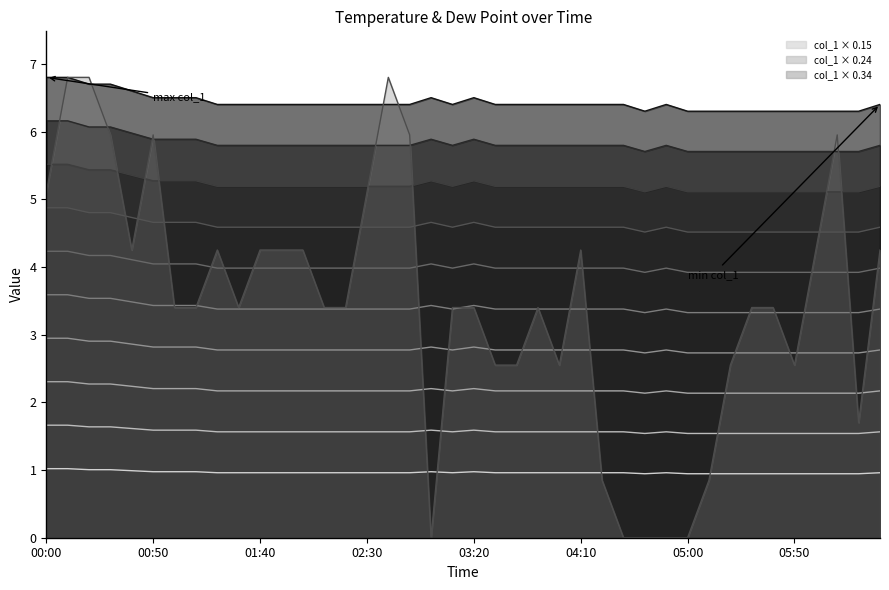

Reading right to left, what are all the values shown in this chart?

col_1: 06:30=1.6	06:20=1.5	06:10=1.5	06:00=1.5	05:50=1.5	05:40=1.5	05:30=1.5	05:20=1.5	05:10=1.5	05:00=1.5	04:50=1.6	04:40=1.5	04:30=1.6	04:20=1.6	04:10=1.6	04:00=1.6	03:50=1.6	03:40=1.6	03:30=1.6	03:20=1.6	03:10=1.6	03:00=1.6	02:50=1.6	02:40=1.6	02:30=1.6	02:20=1.6	02:10=1.6	02:00=1.6	01:50=1.6	01:40=1.6	01:30=1.6	01:20=1.6	01:10=1.6	01:00=1.6	00:50=1.6	00:40=1.6	00:30=1.6	00:20=1.6	00:10=1.7	00:00=1.7
col_2: 06:30=4.2	06:20=1.7	06:10=5.9	06:00=4.2	05:50=2.6	05:40=3.4	05:30=3.4	05:20=2.6	05:10=0.9	05:00=0.0	04:50=0.0	04:40=0.0	04:30=0.0	04:20=0.9	04:10=4.2	04:00=2.6	03:50=3.4	03:40=2.6	03:30=2.6	03:20=3.4	03:10=3.4	03:00=0.0	02:50=5.9	02:40=6.8	02:30=5.1	02:20=3.4	02:10=3.4	02:00=4.2	01:50=4.2	01:40=4.2	01:30=3.4	01:20=4.2	01:10=3.4	01:00=3.4	00:50=5.9	00:40=4.2	00:30=5.9	00:20=6.8	00:10=6.8	00:00=5.1